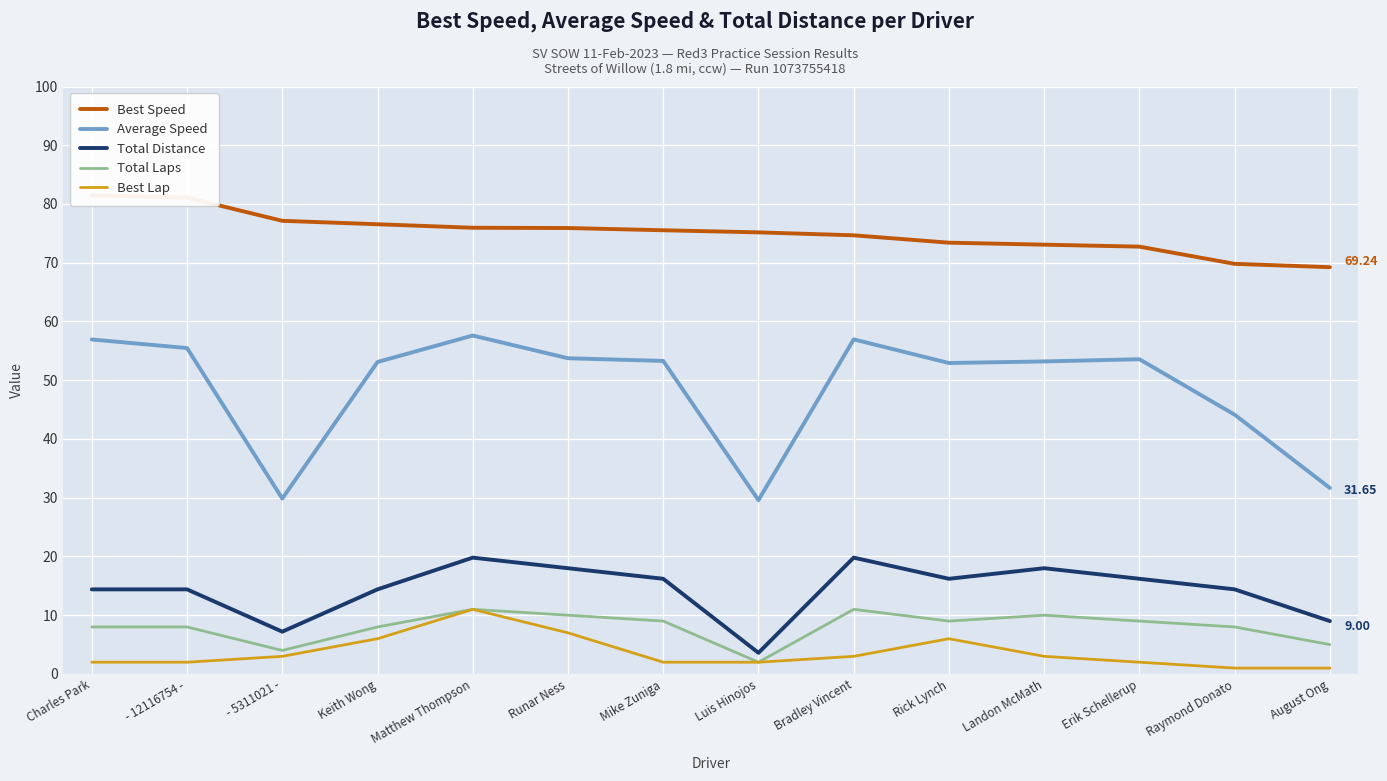

Count the Total Laps values in the range 8 to 10.

9